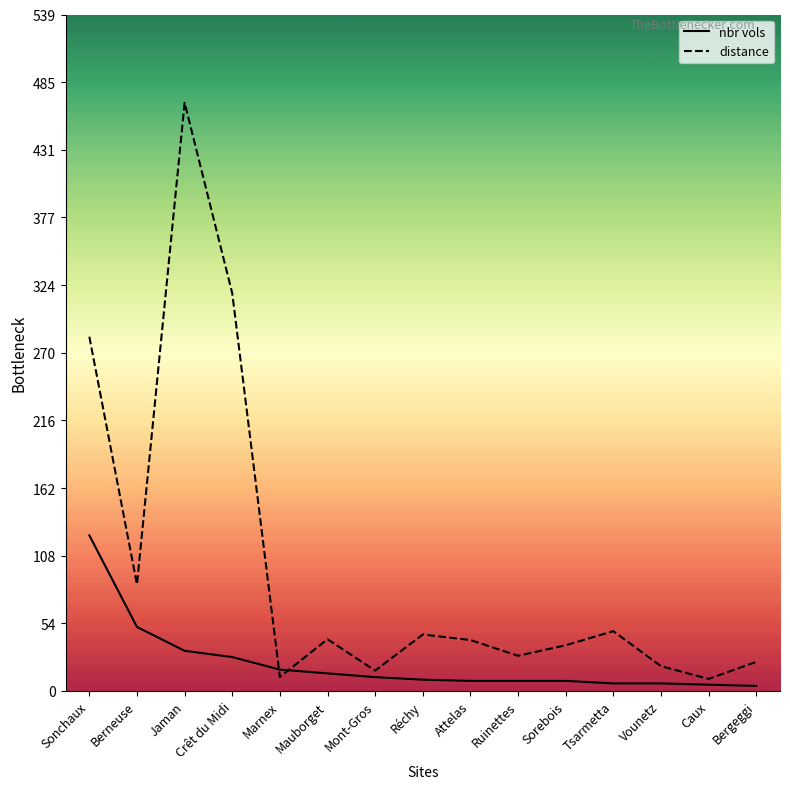

Which series has the largest total across all categories?

distance